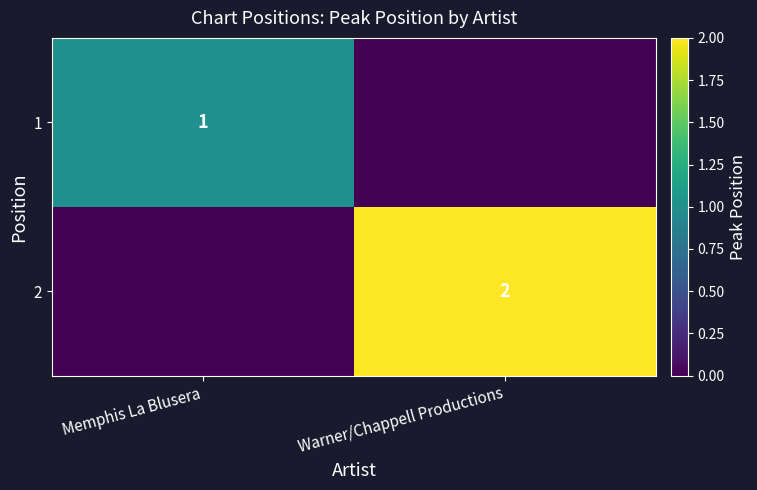

Between Warner/Chappell Productions and Memphis La Blusera, which is larger?

Memphis La Blusera